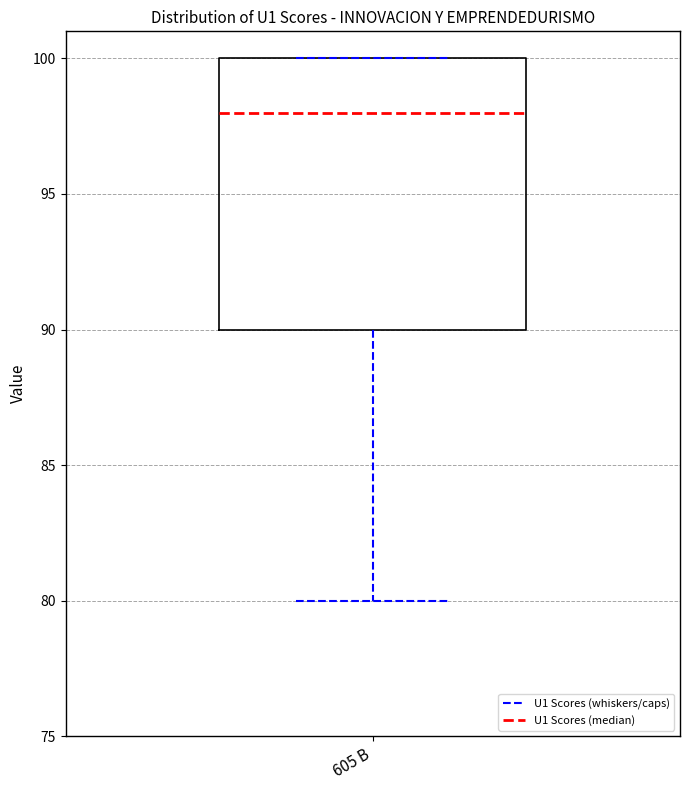

Read this box plot against the y-axis: the position of the median line, the range covered by the box, and the ends of both whiskers. The values are not printed on the chart, so give them approximately, as read against the axis.

median 98, box 90 to 100, whiskers 80 to 100